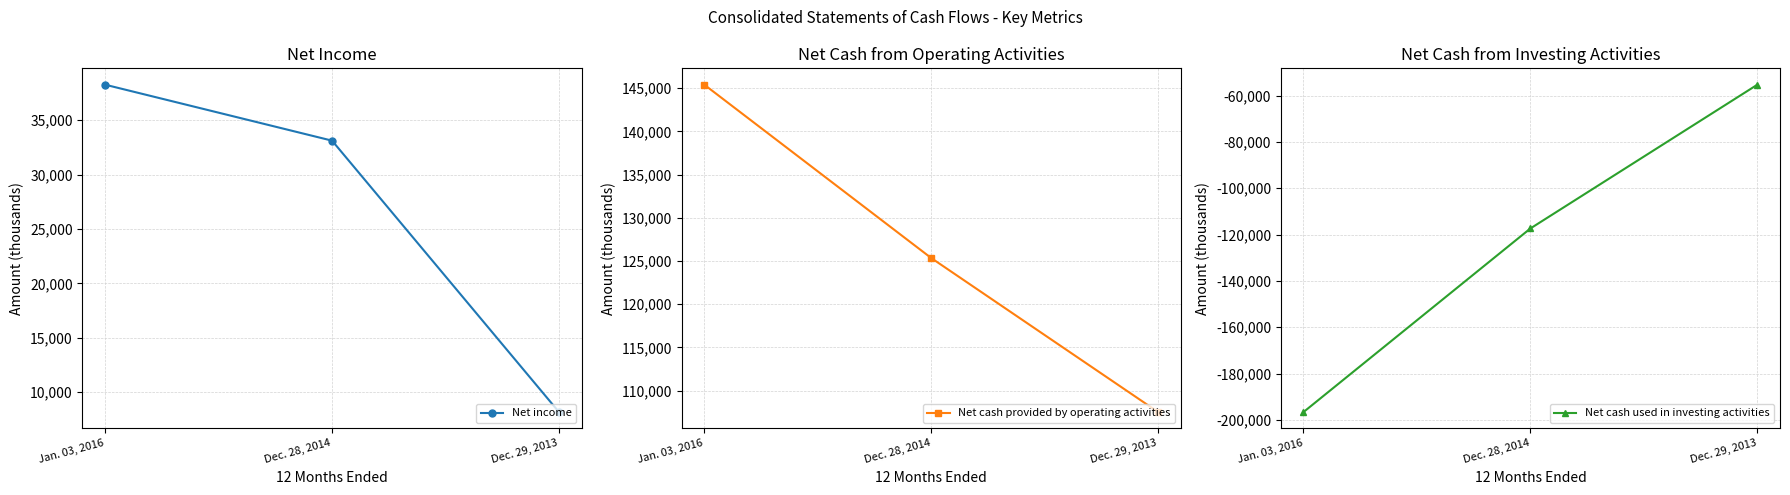

Is this an area chart (filled region under the line)?

No